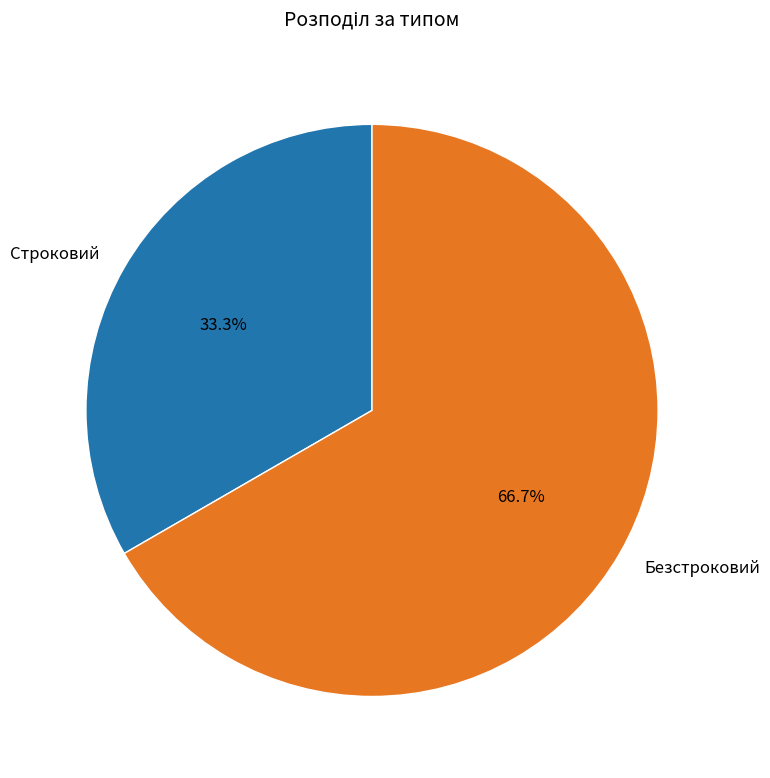

Which slice is the largest?

Безстроковий